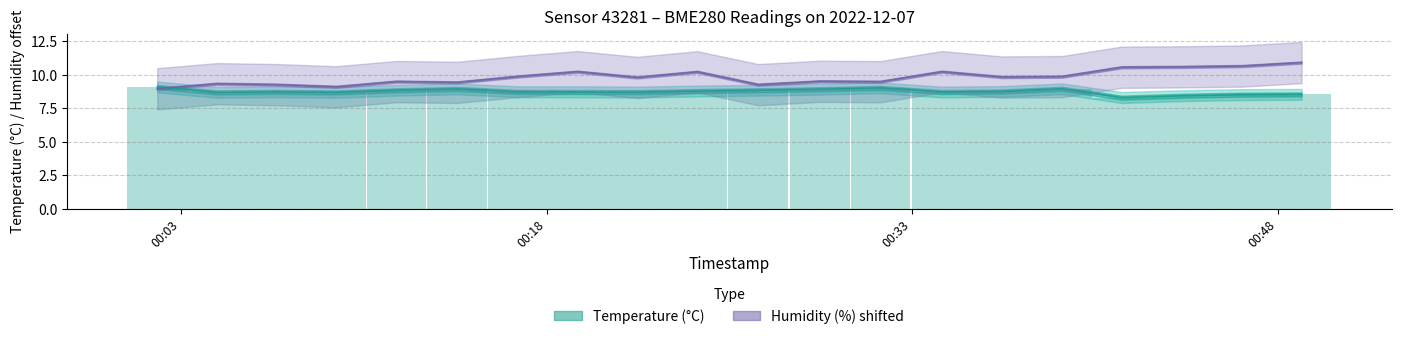

What is the sum of the temperature values at 2022-12-07T00:09:22 and 2022-12-07T00:31:42?

17.7